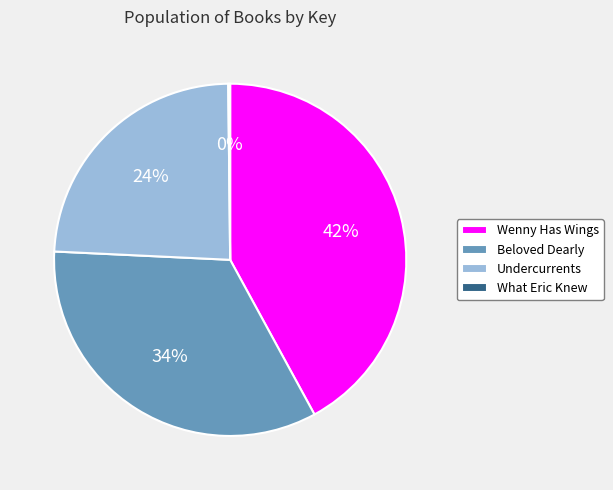

Does any single category account for the majority?

No